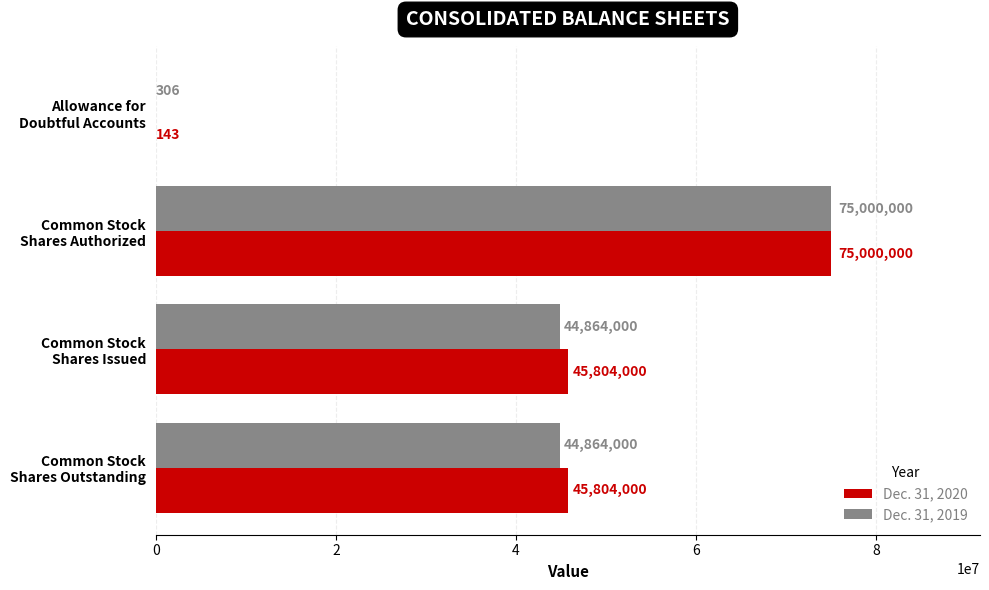

Which series has the largest total across all categories?

Dec. 31, 2020